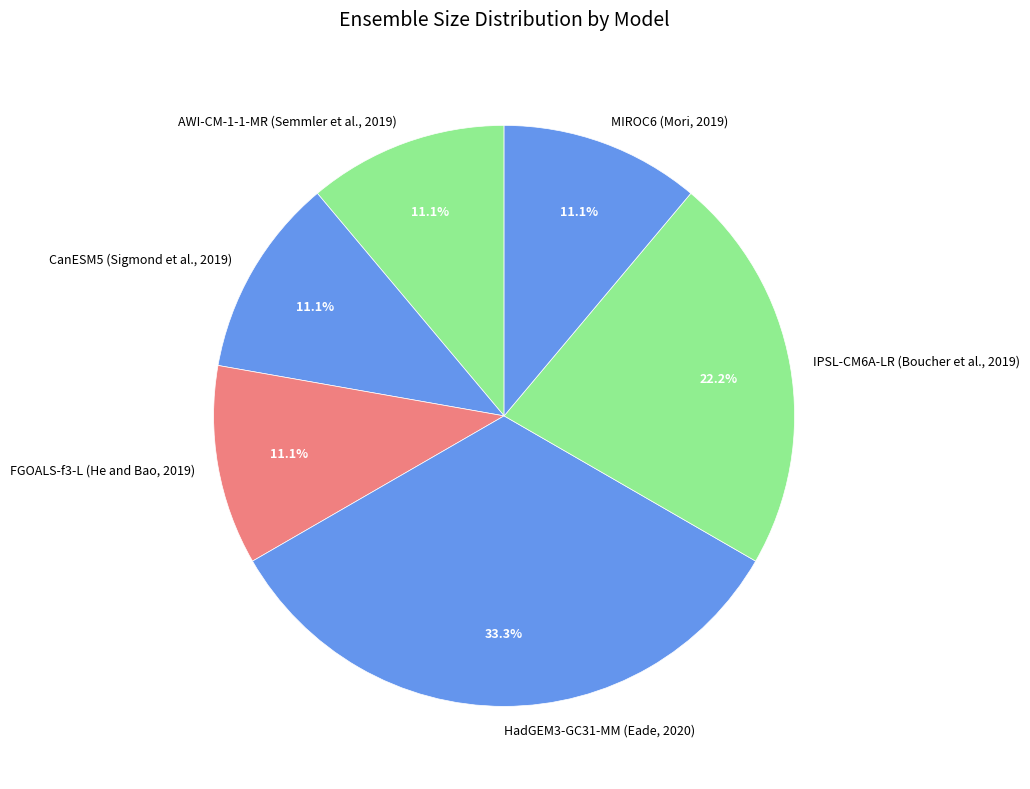

Which category has the biggest portion of the pie?

HadGEM3-GC31-MM (Eade, 2020)